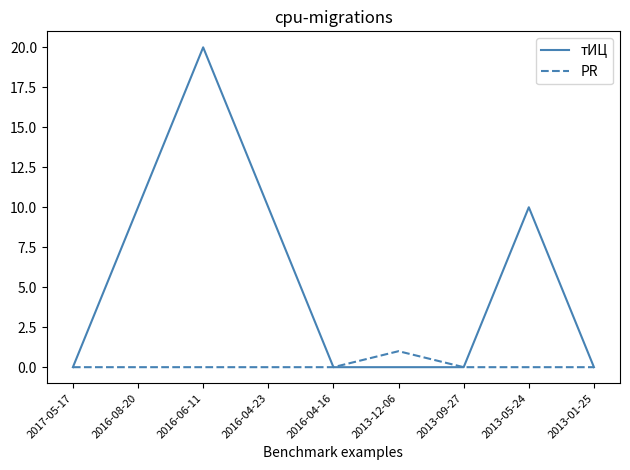

Is the value of тИЦ at 2016-08-20 greater than the value of PR at 2013-01-25?

Yes